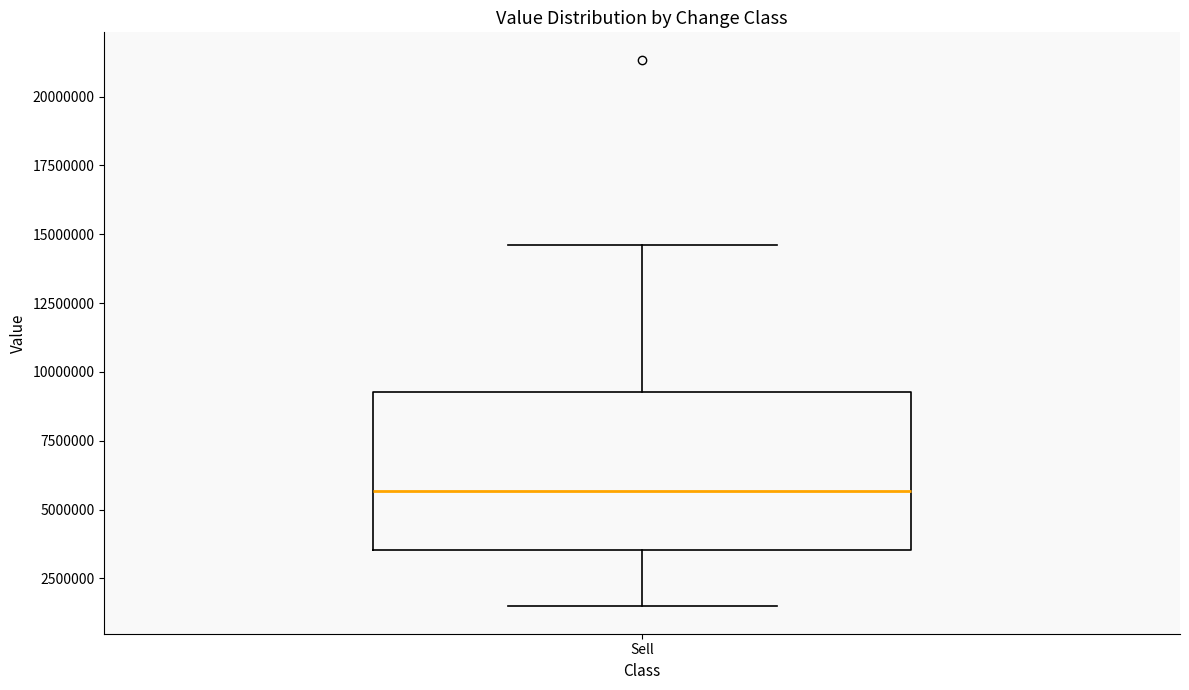

Transcribe this box plot: give where the median line is, the range the box spans, and where the two whiskers end, as read against the y-axis. The values are not printed on the chart, so give them approximately, as read against the axis.

median 5500000, box 3500000 to 9500000, whiskers 1500000 to 14500000